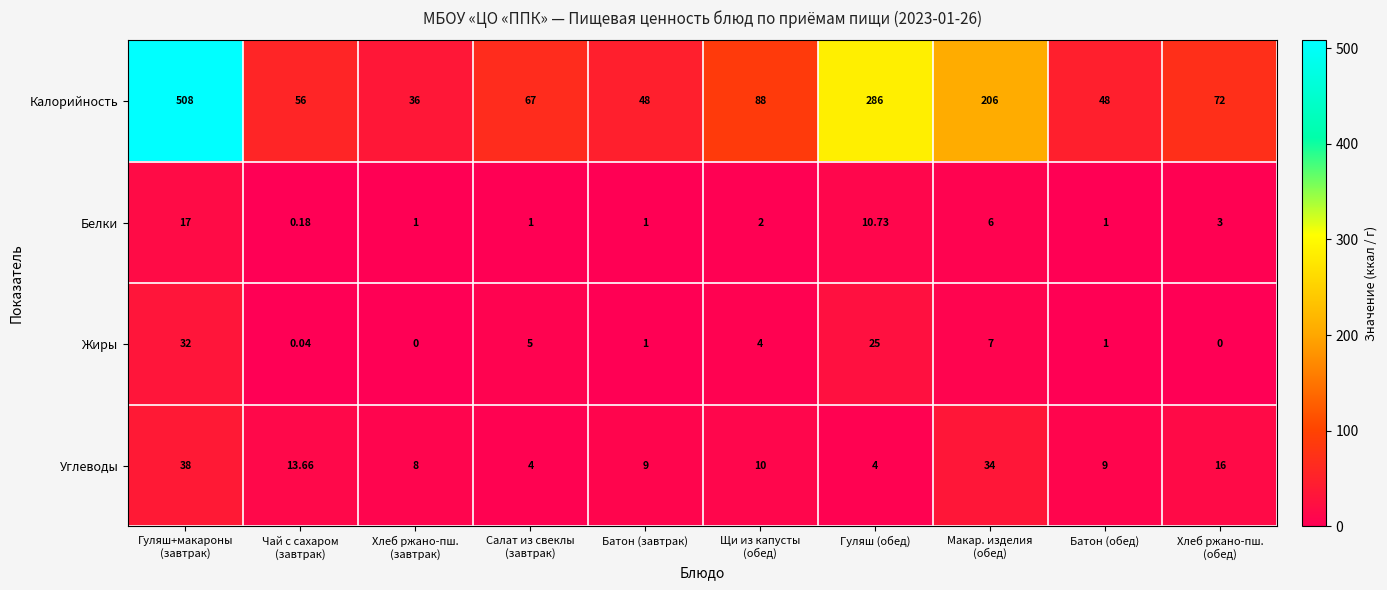

Which series has the widest spread of values?

Калорийность